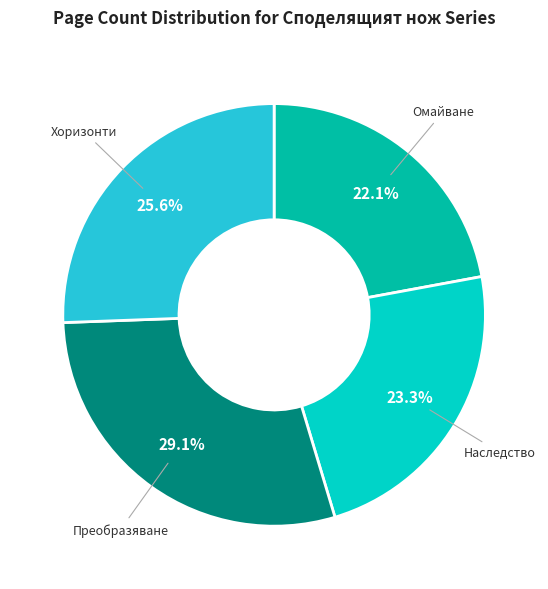

The Омайване slice represents 22% of the pie. True or false?

True